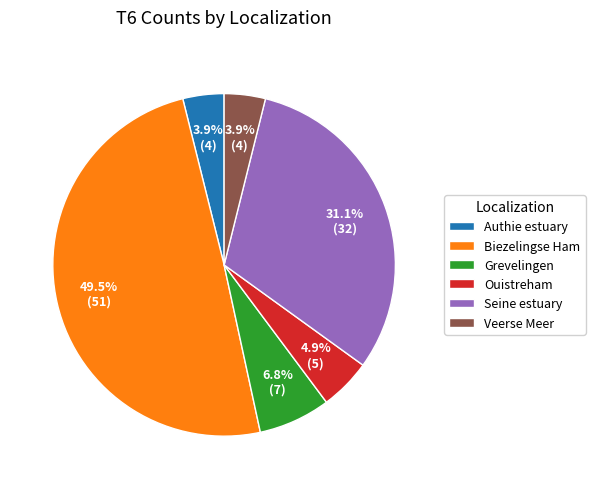

To the nearest percent, what portion does Grevelingen represent?

7%